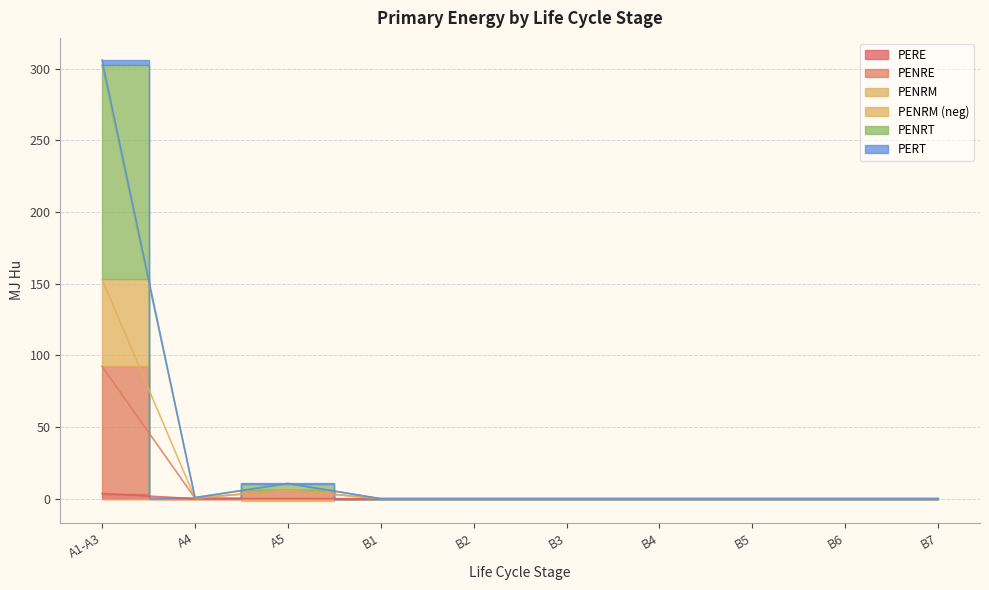

In PENRT, how many points are higher than both neighbors (excluding endpoints)?

1